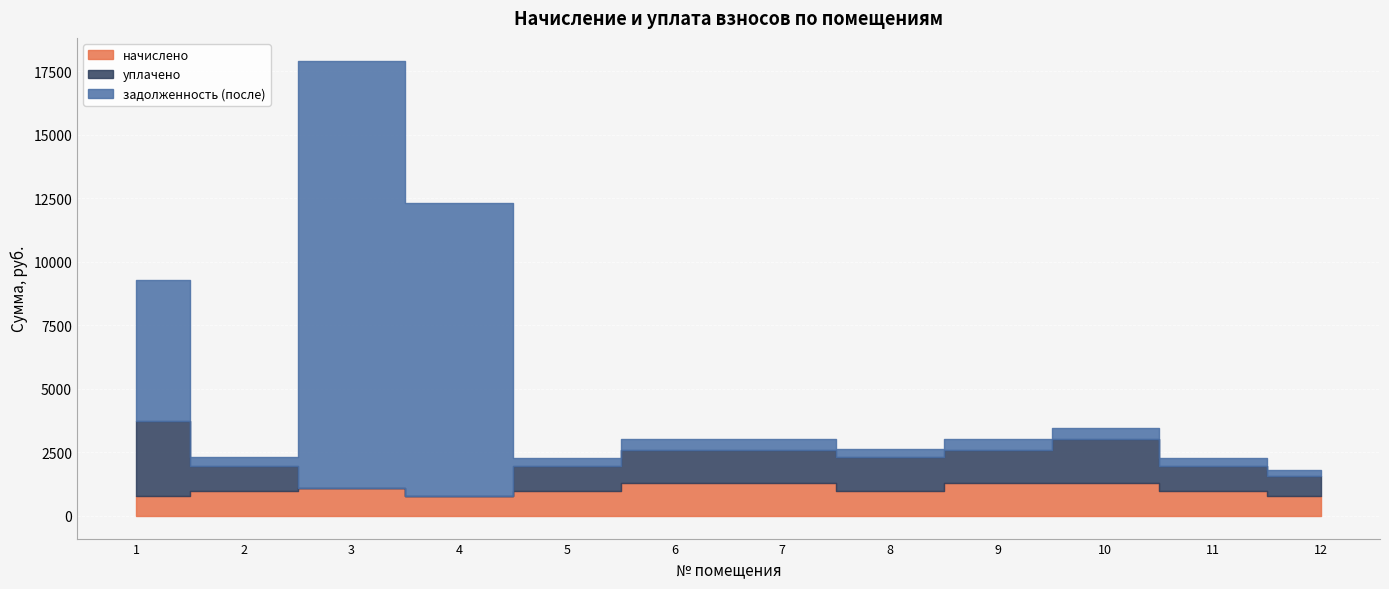

At which category is the sum across all series the highest?

3